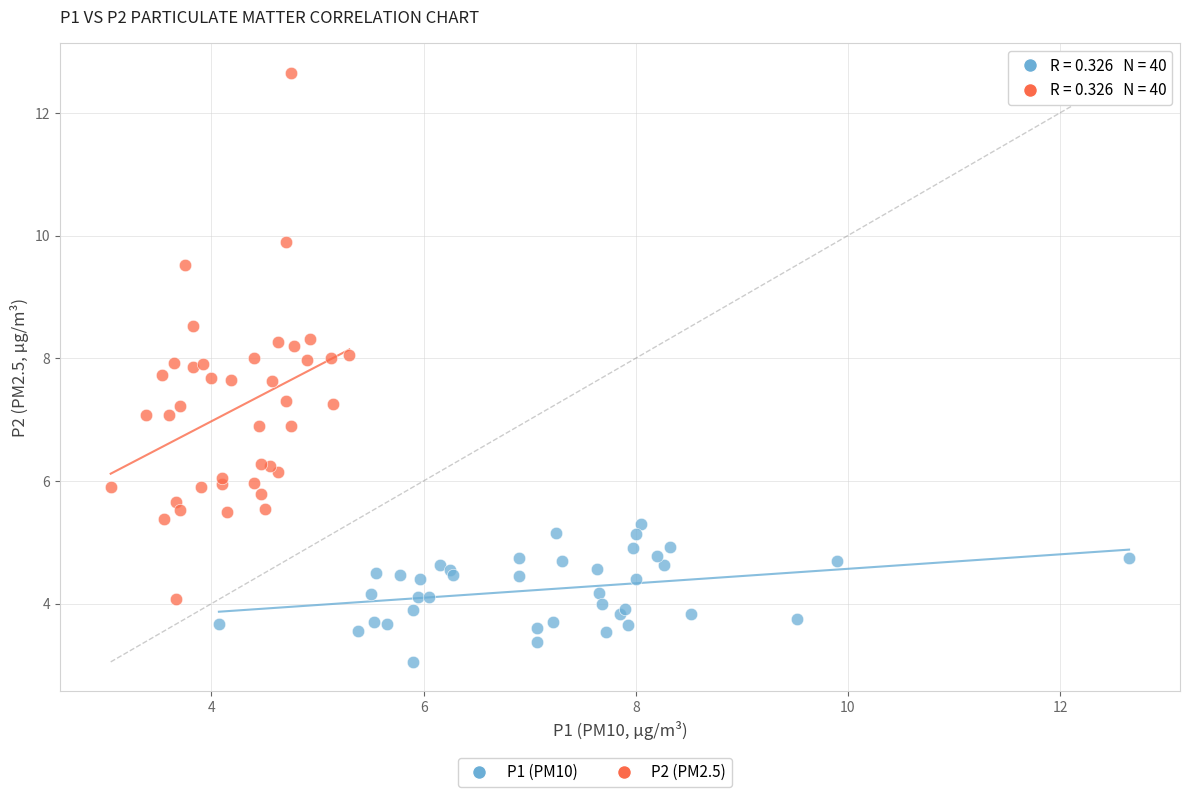

Which series contains the lowest Y value?

P1 (PM10)